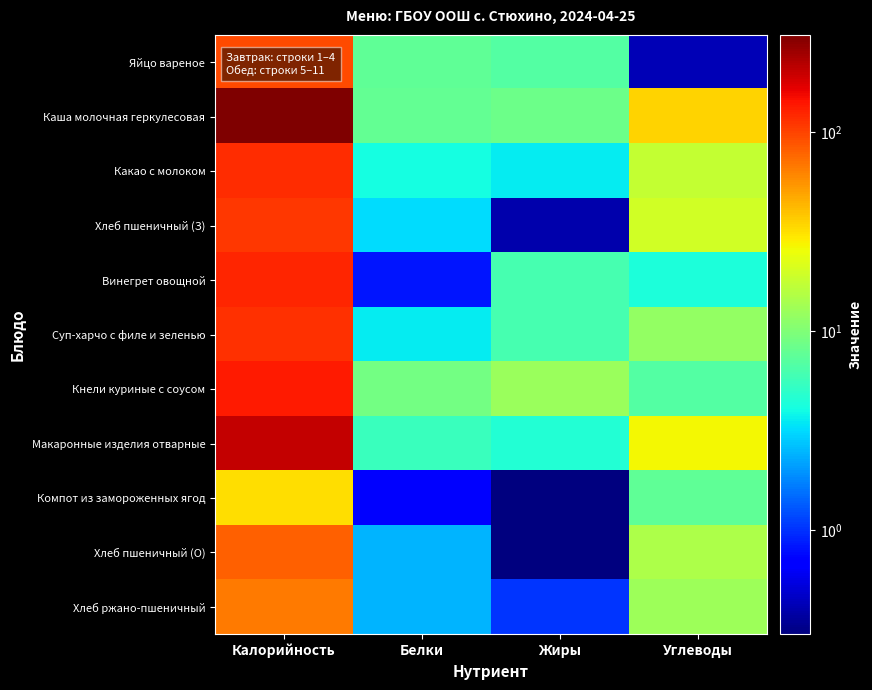

How many distinct data groups are displayed?

11